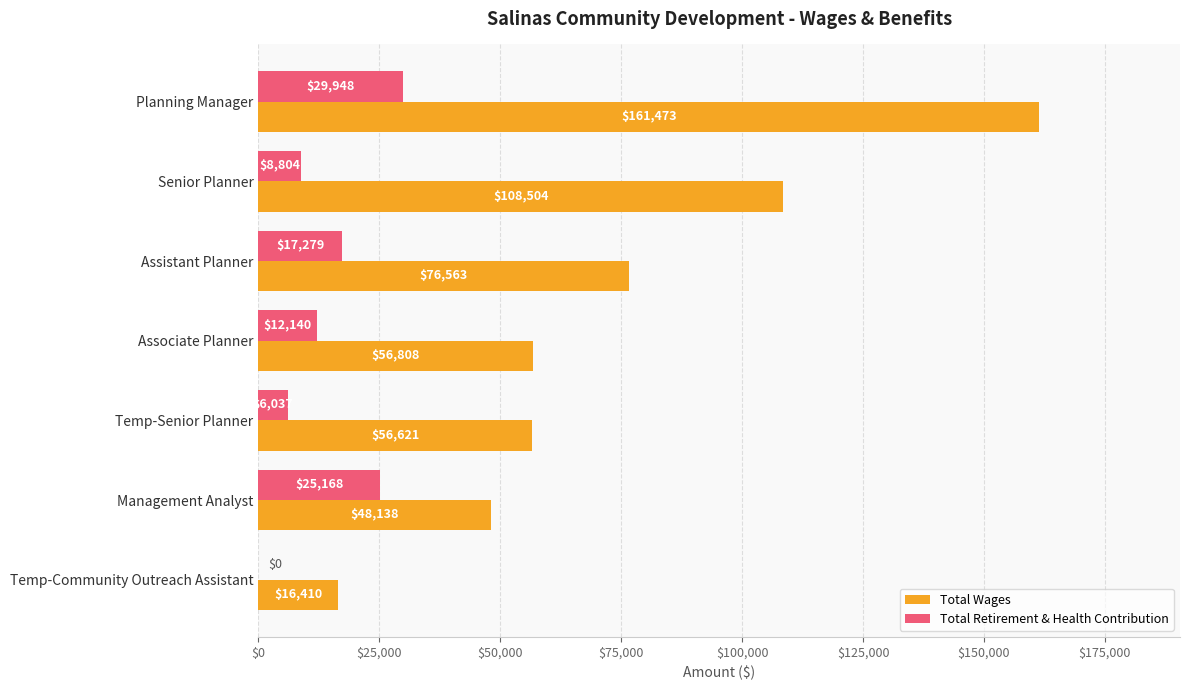

Between Senior Planner and Temp-Senior Planner, which series saw the biggest shift?

Total Wages